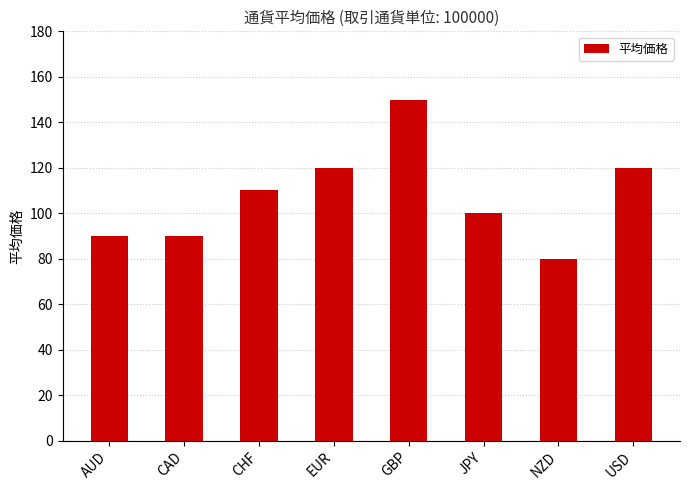

Reading left to right, list all the values displayed in this chart.

AUD=90	CAD=90	CHF=110	EUR=120	GBP=150	JPY=100	NZD=80	USD=120